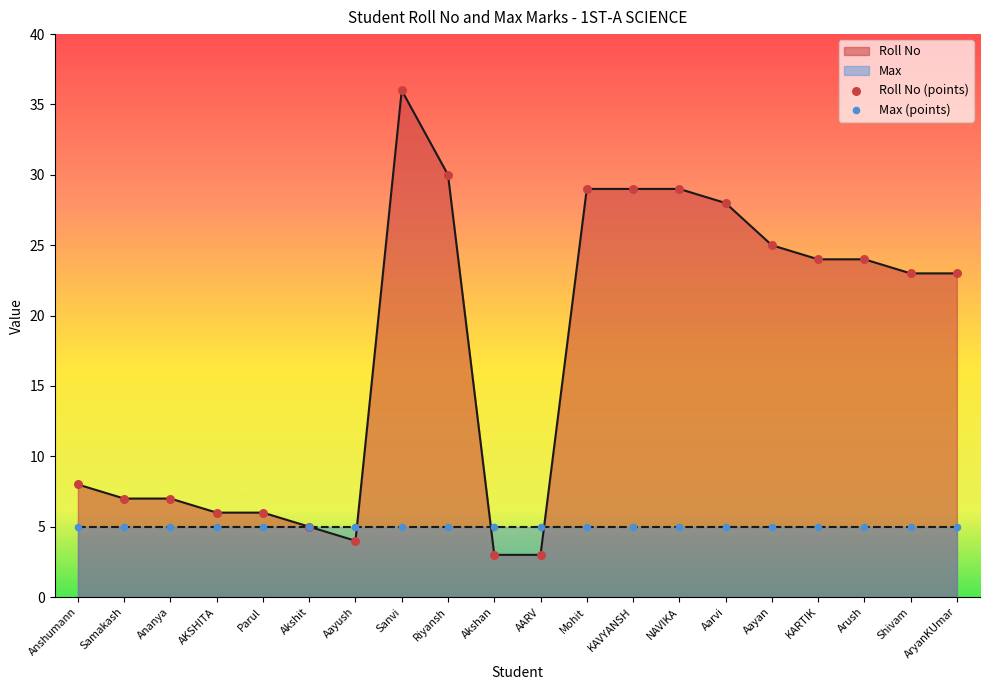

Approximately how many times larger is the value at Riyansh compared to Arush?

1.2